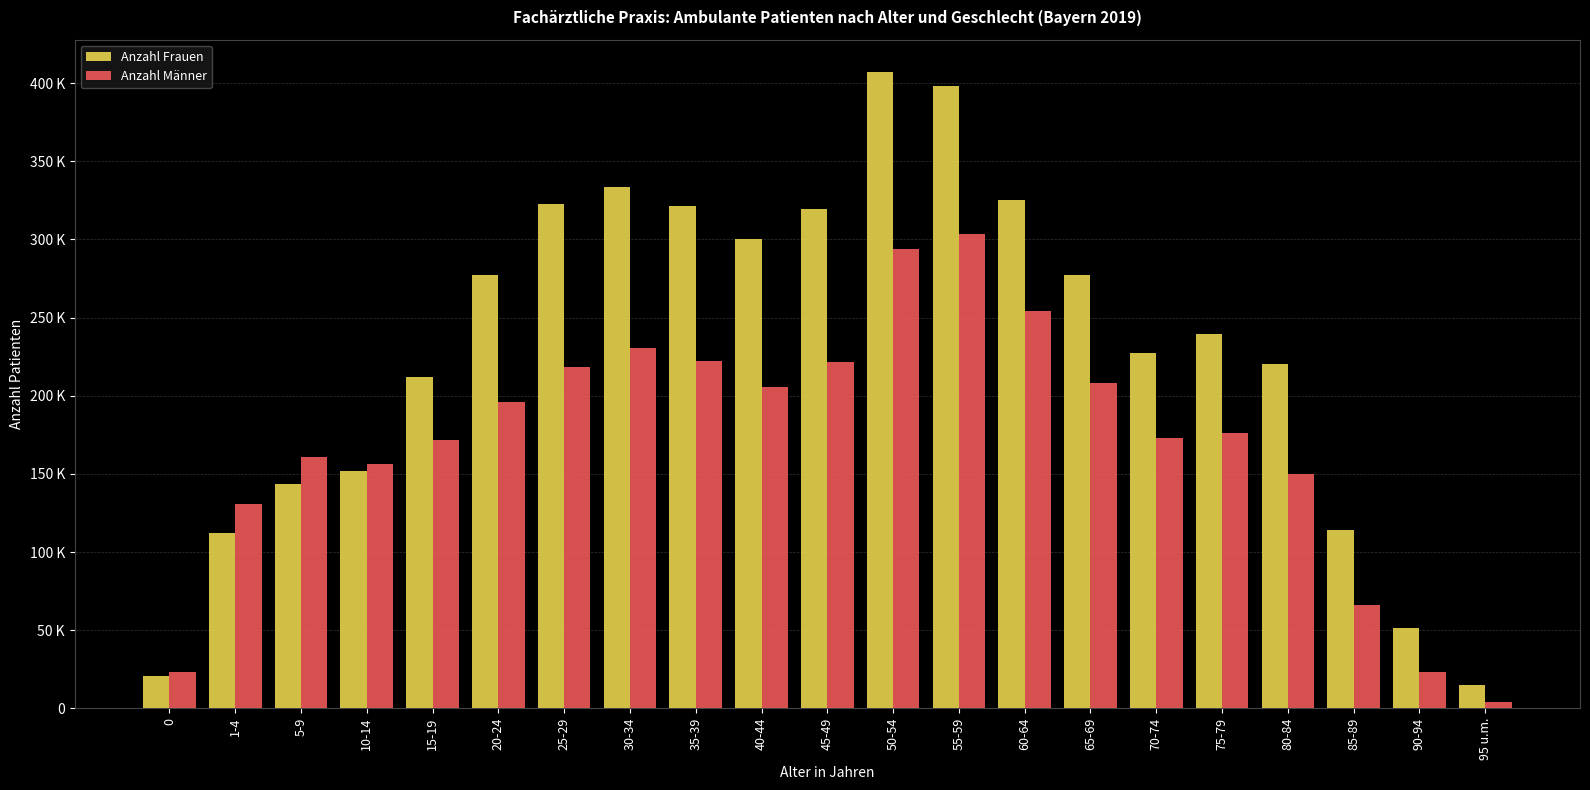

What are all the series names shown in the legend?

Anzahl Frauen, Anzahl Männer